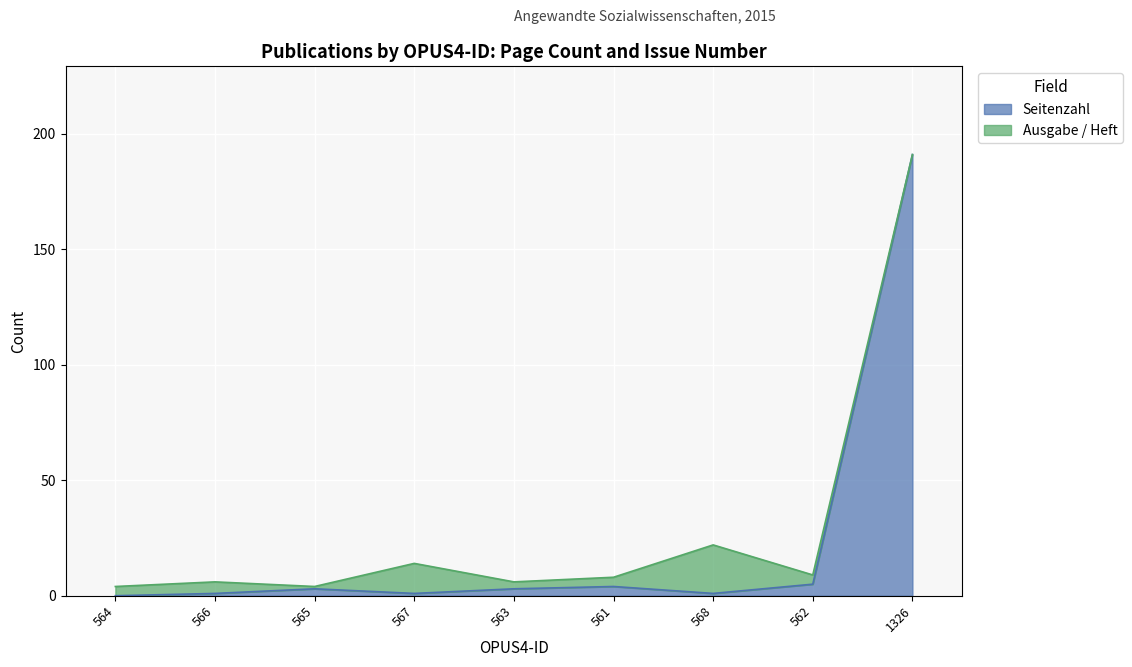

Which category has the lowest value across all series?

564